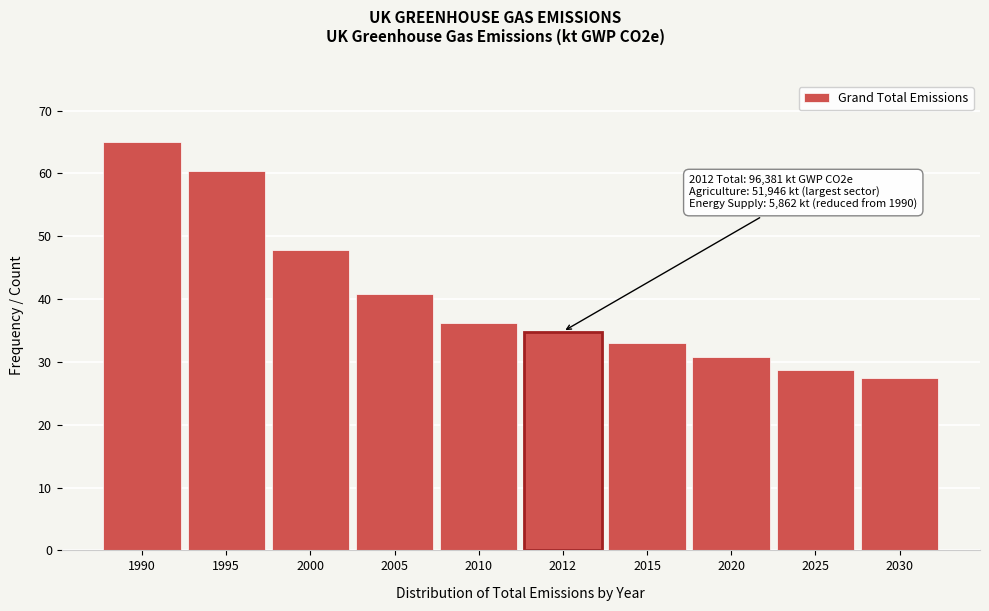

Reading left to right, what are all the values shown in this chart?

1990=65.0	1995=60.3	2000=47.9	2005=40.9	2010=36.2	2012=34.8	2015=33.1	2020=30.8	2025=28.8	2030=27.5